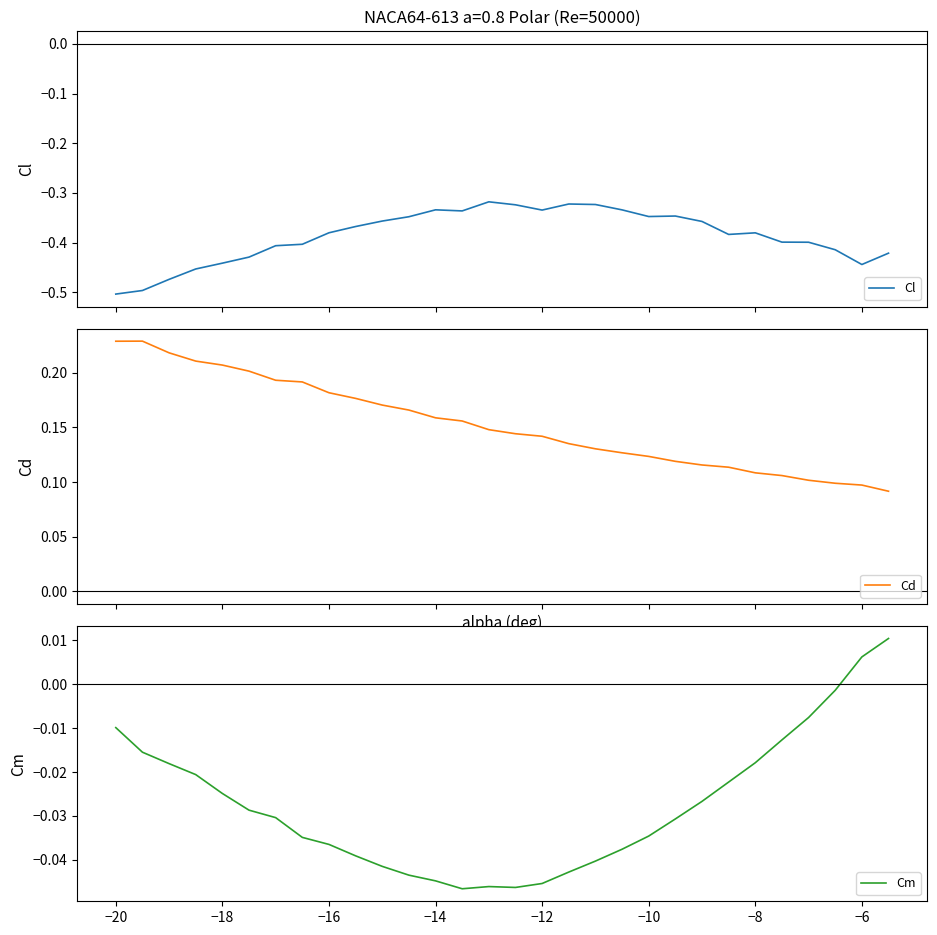

Where does the Cm series first go above 0?

−6